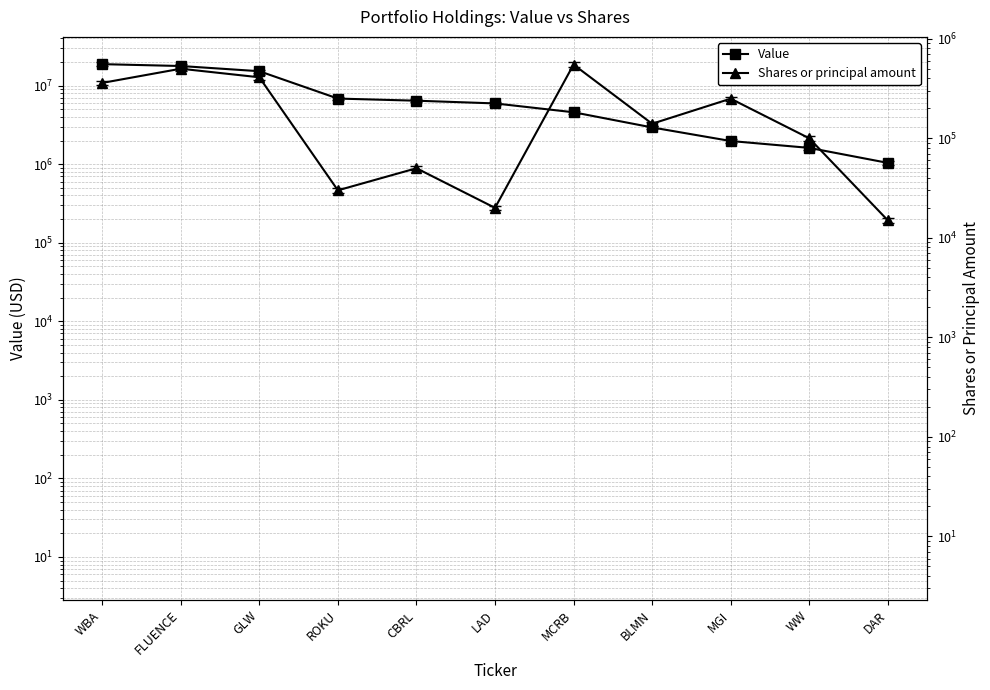

True or false: Shares or principal amount and Value cross at least once.

False